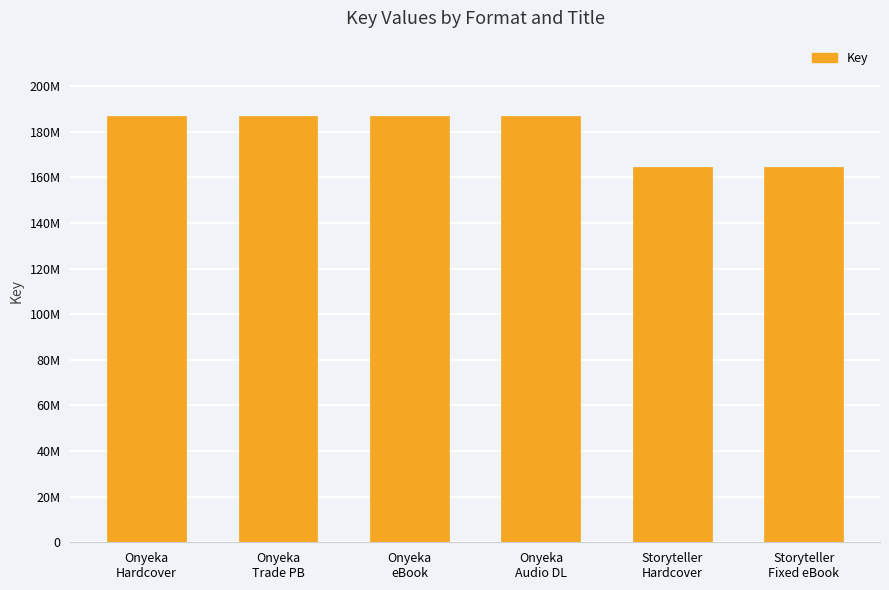

Between Storyteller
Hardcover and Storyteller
Fixed eBook, which is larger?

Storyteller
Hardcover